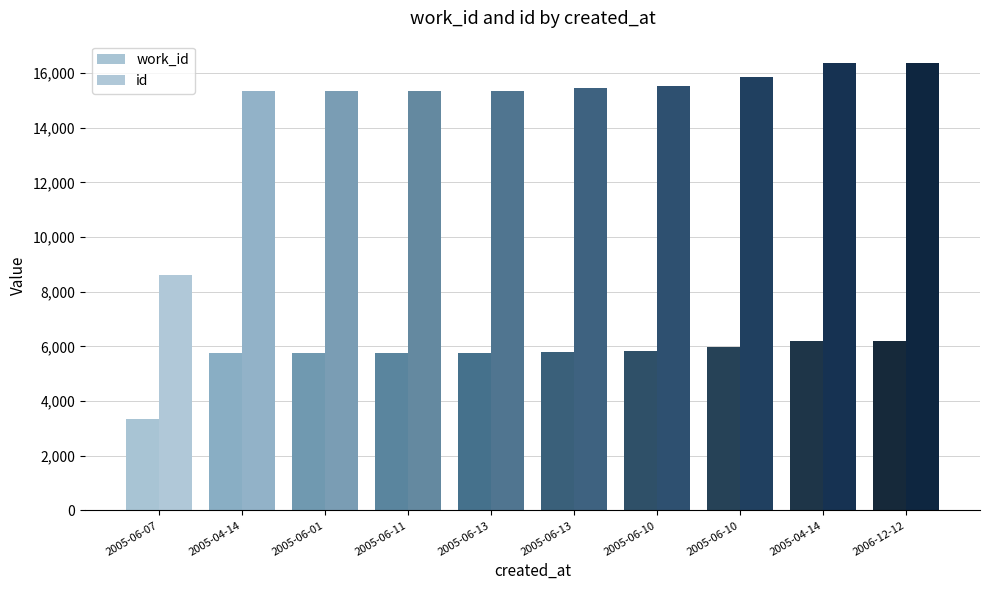

How many distinct data groups are displayed?

2